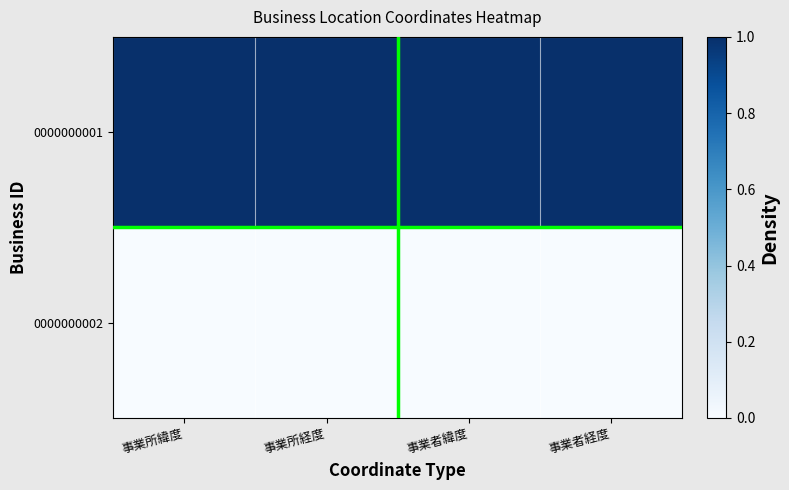

Which series has the largest total across all categories?

0000000001